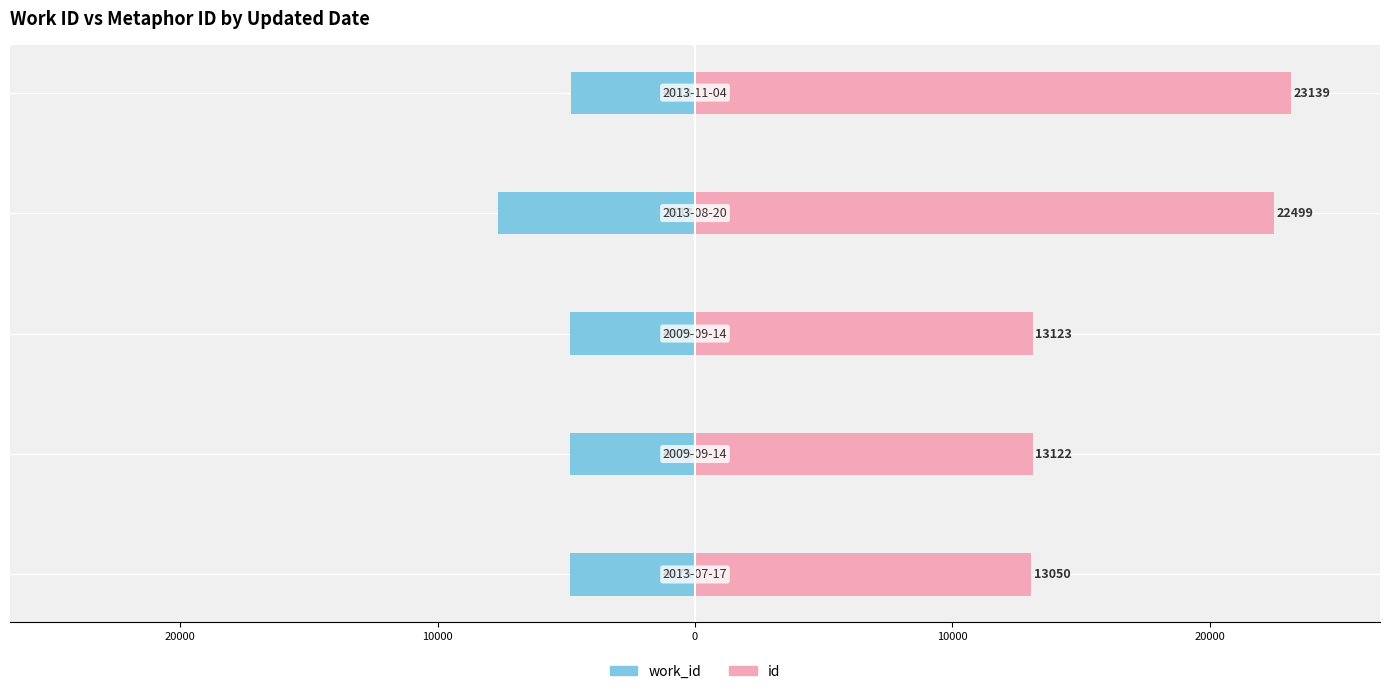

At how many categories does at least one series exceed 1778?

5